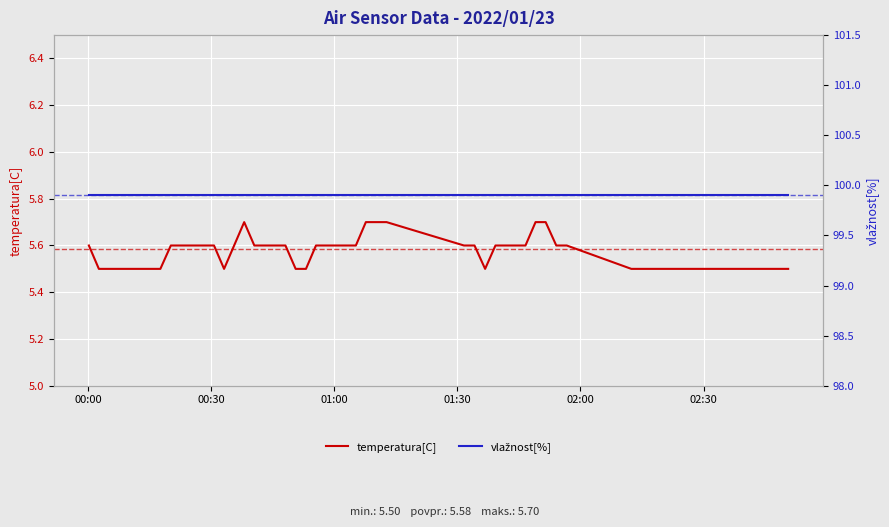

True or false: temperatura[C] and vlažnost[%] cross at least once.

False